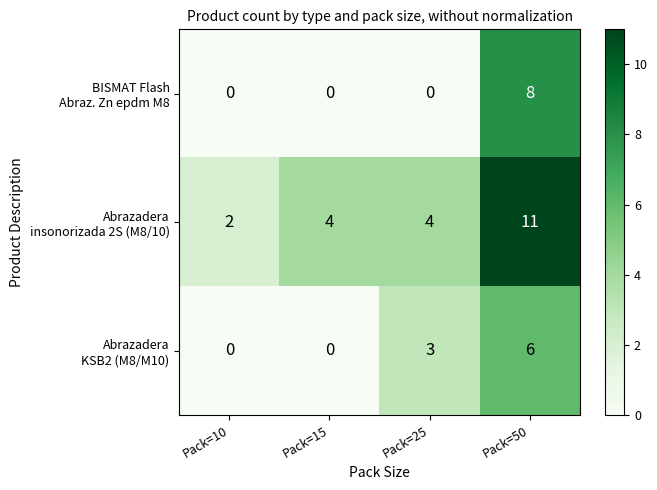

What is the total value across all series at Pack=50?

25